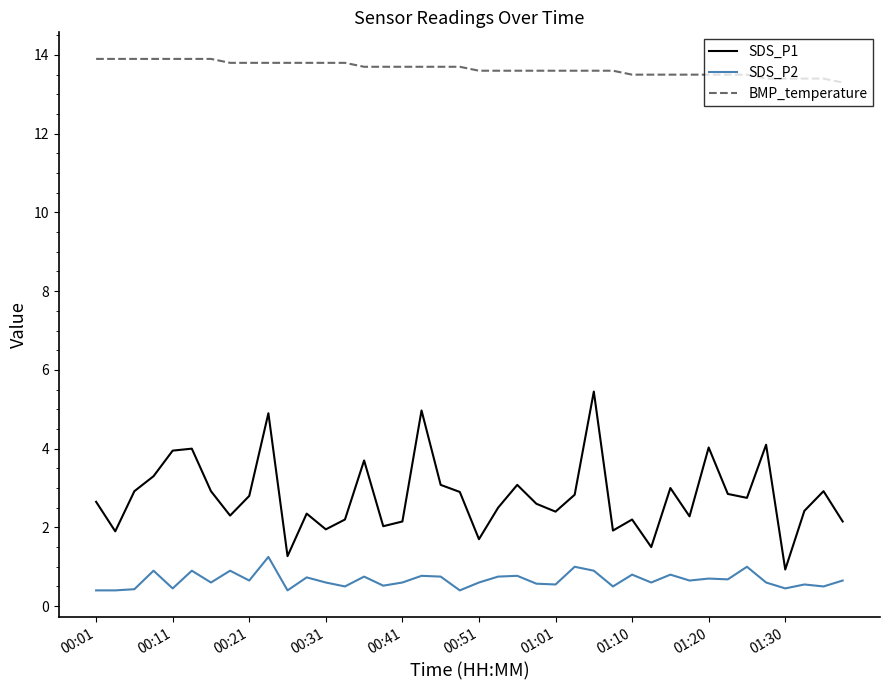

Rank the series by their maximum value, from lowest to highest.

SDS_P2, SDS_P1, BMP_temperature